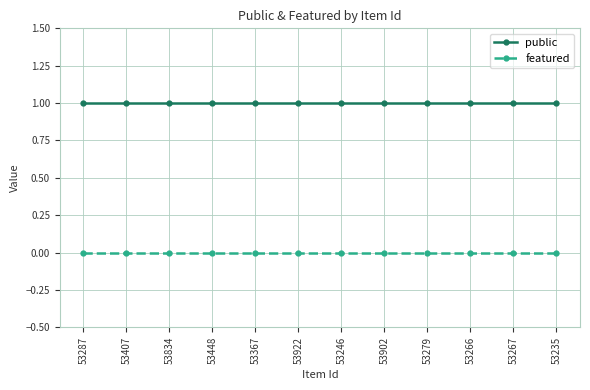

Count the number of categories in the chart.

12